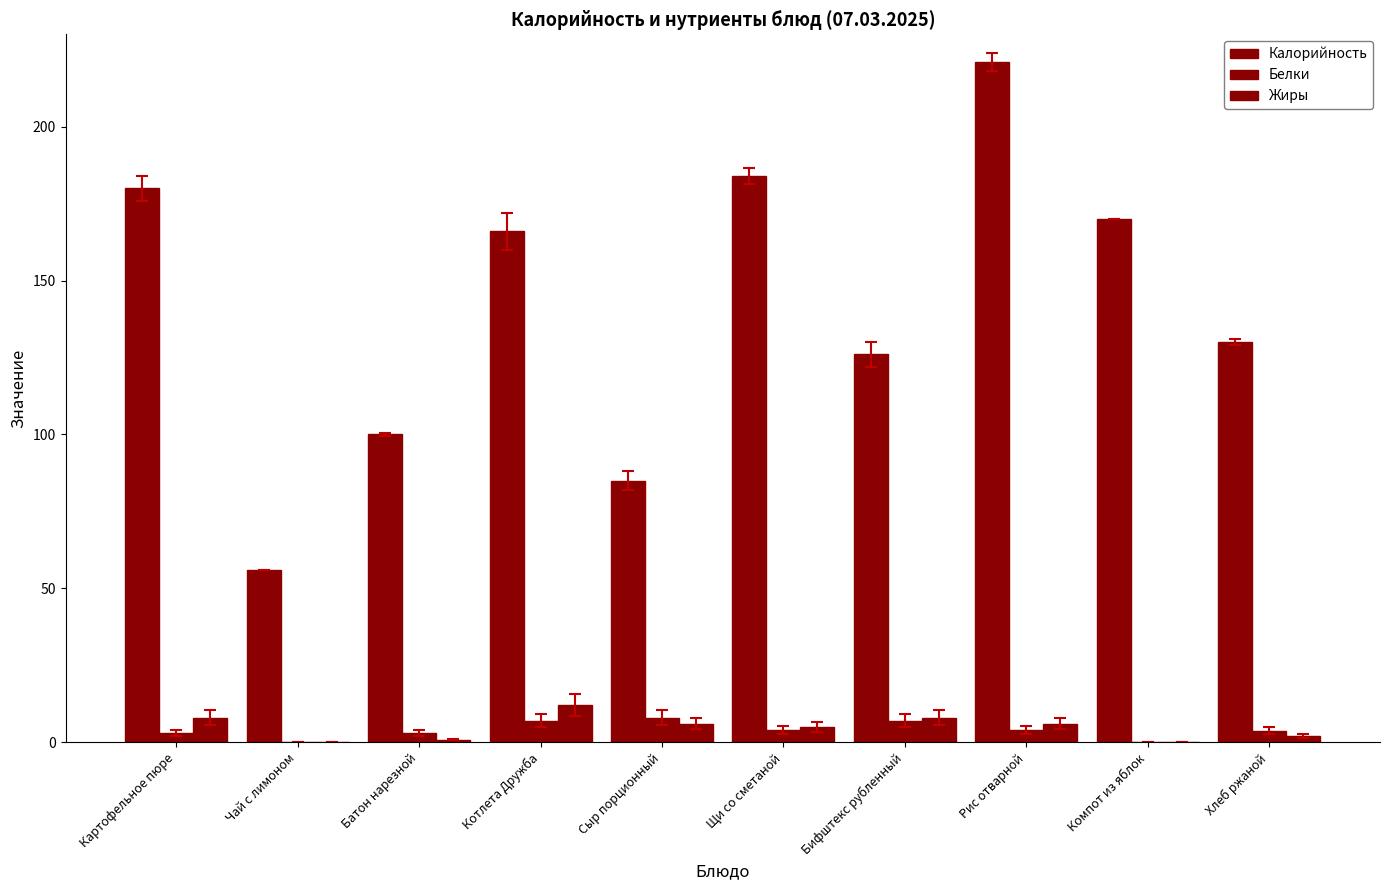

Reading left to right, what are all the values shown in this chart?

Калорийность: 180.0	56.0	100.0	166.0	85.0	184.0	126.0	221.0	170.0	130.0
Белки: 3.0	0.0	3.0	7.0	8.0	4.0	7.0	4.0	0.0	3.8
Жиры: 8.0	0.0	0.9	12.0	6.0	5.0	8.0	6.0	0.0	2.0